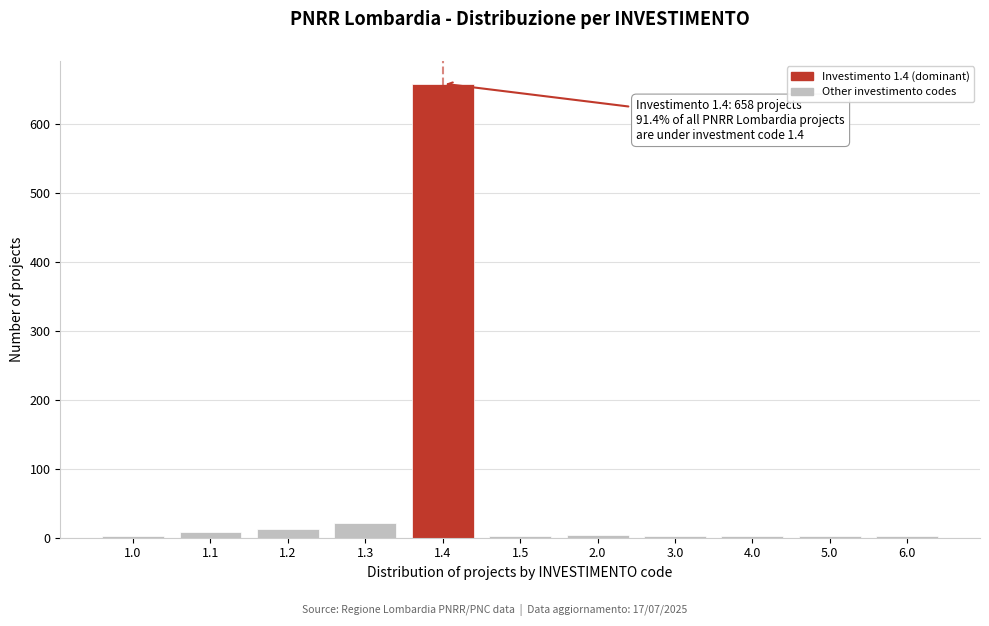

What is the sum of all values?

718